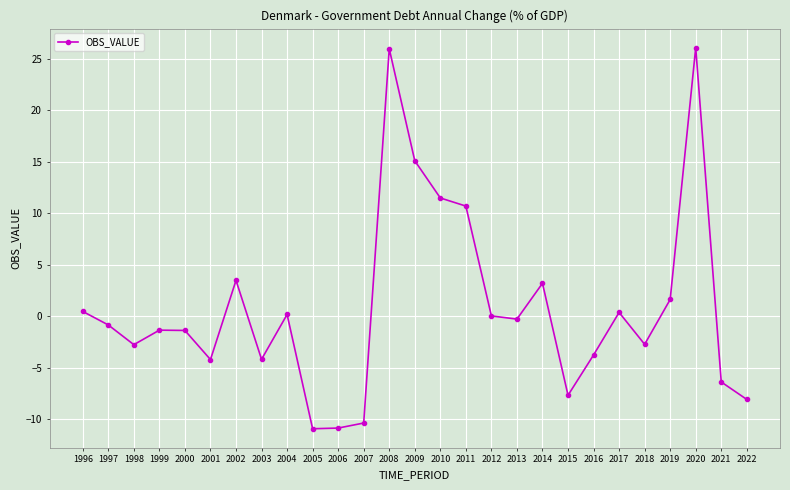

How many points are lower than both their immediate neighbors (excluding endpoints)?

7